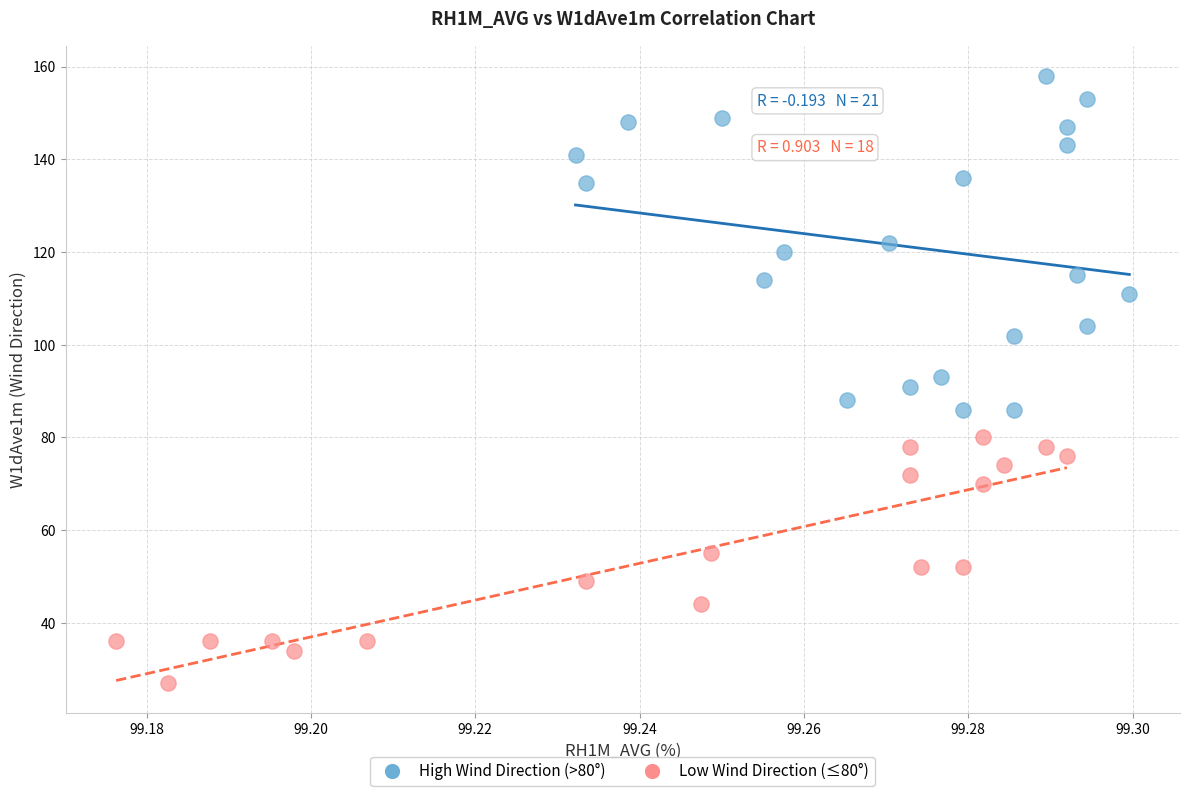

Which series reaches the minimum Y coordinate?

Low Wind Direction (≤80°)